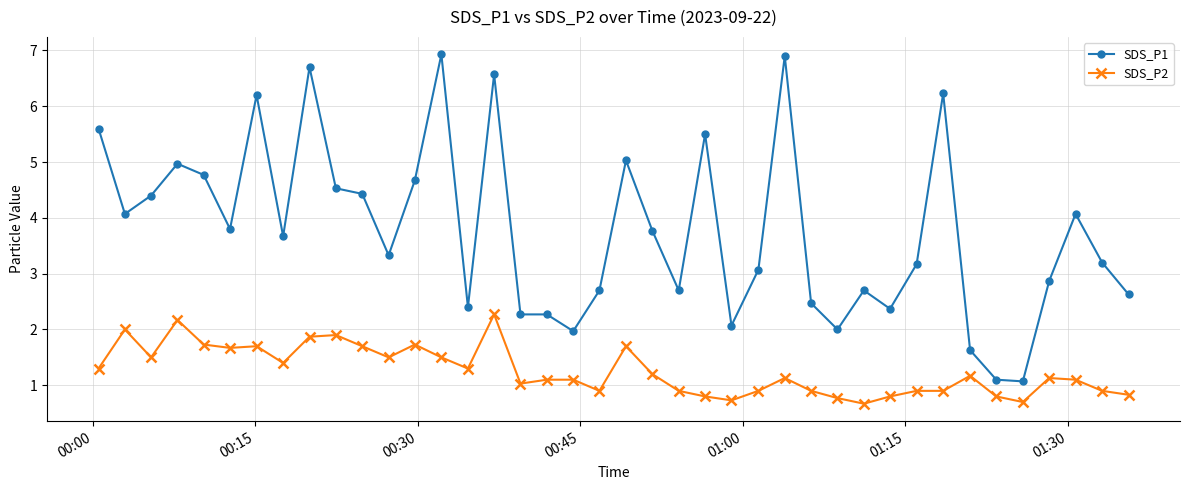

What is the value of the SDS_P1 point at the 1st from the left?

5.6